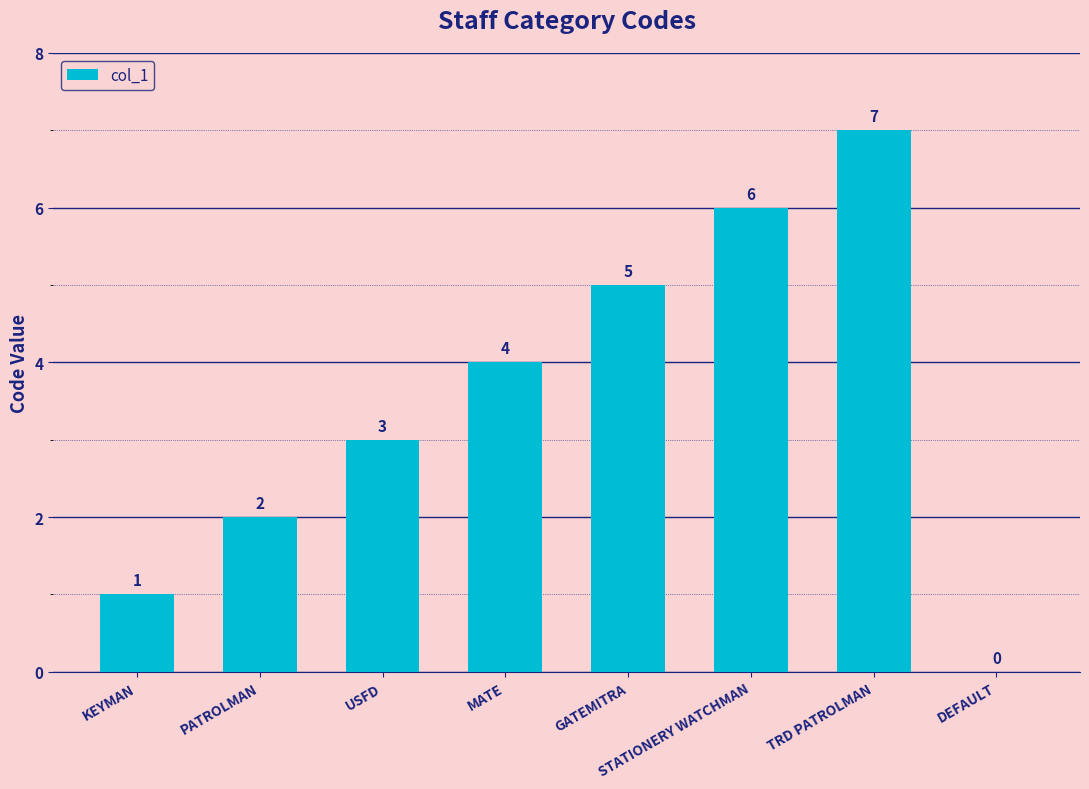

What is the change in value from USFD to DEFAULT?

-3